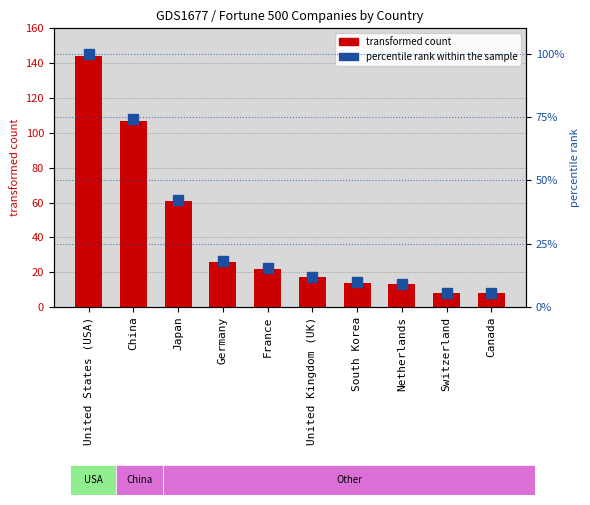

The value of transformed count at Canada is 8.0. True or false?

True